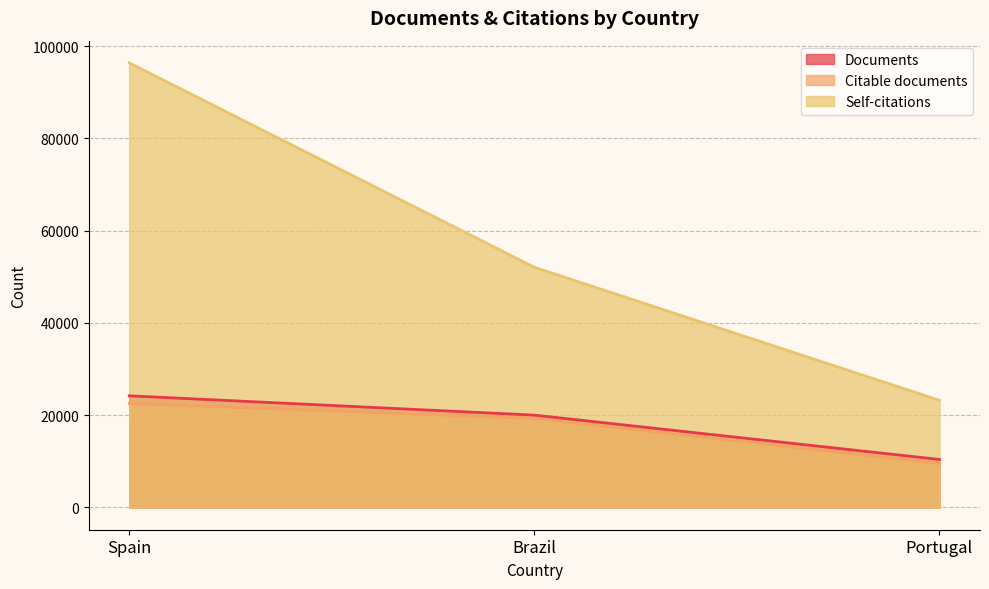

What is the label of the 1st point from the right?

Portugal